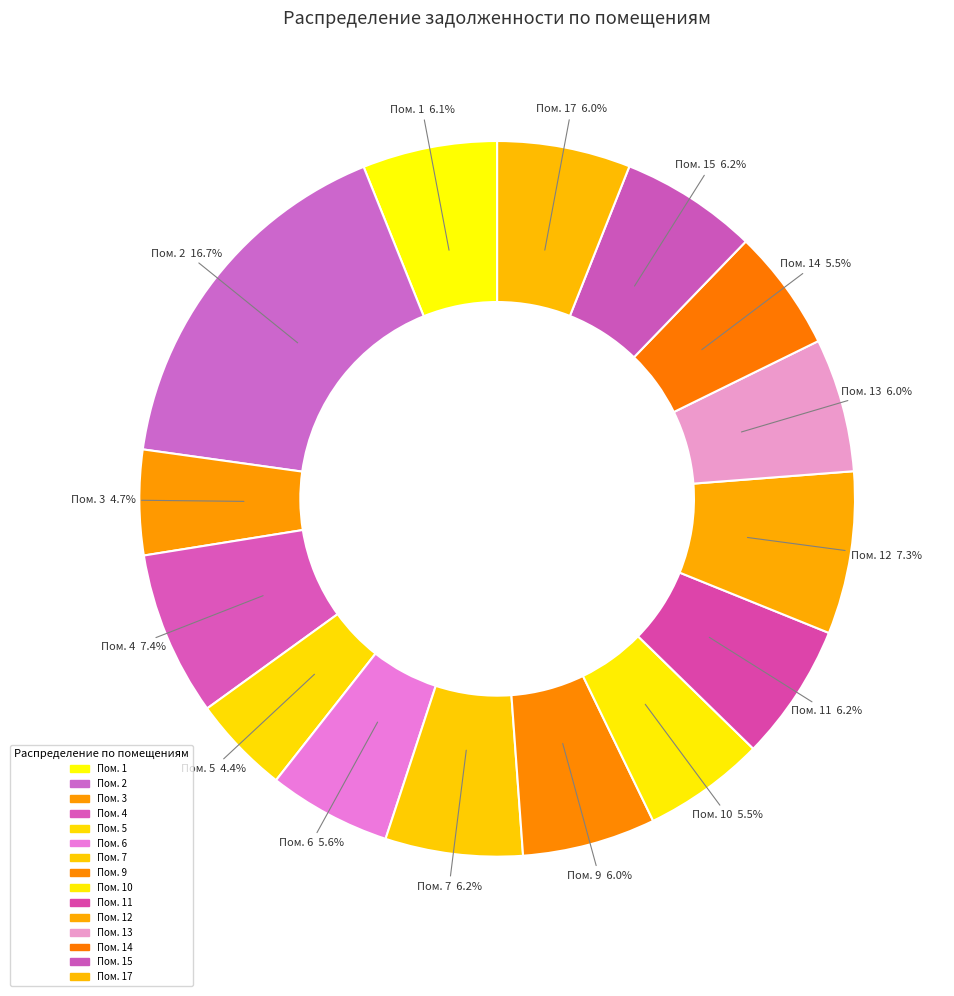

Is there any slice that represents more than half of the pie?

No